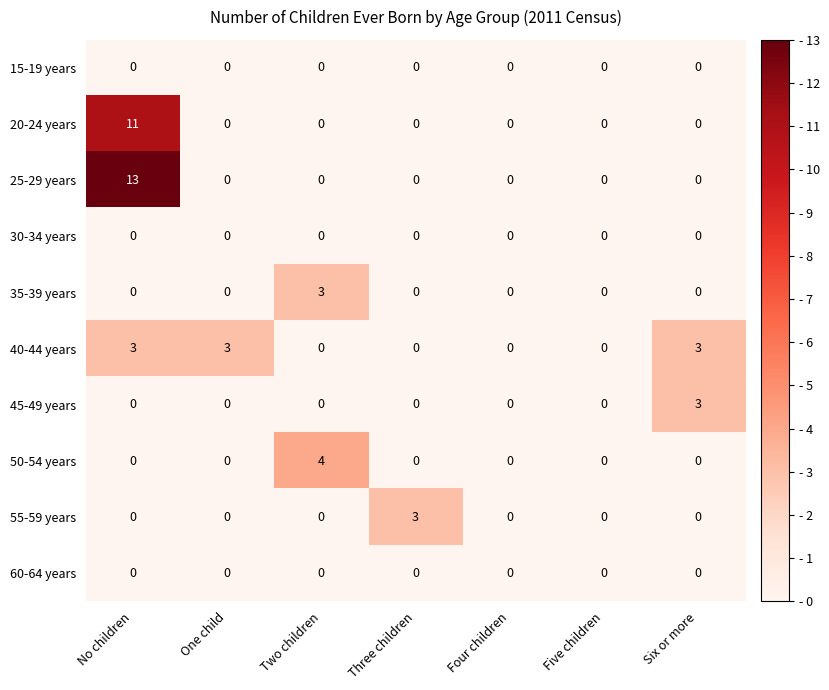

What is the difference between the maximum and minimum values in the 35-39 years series?

3